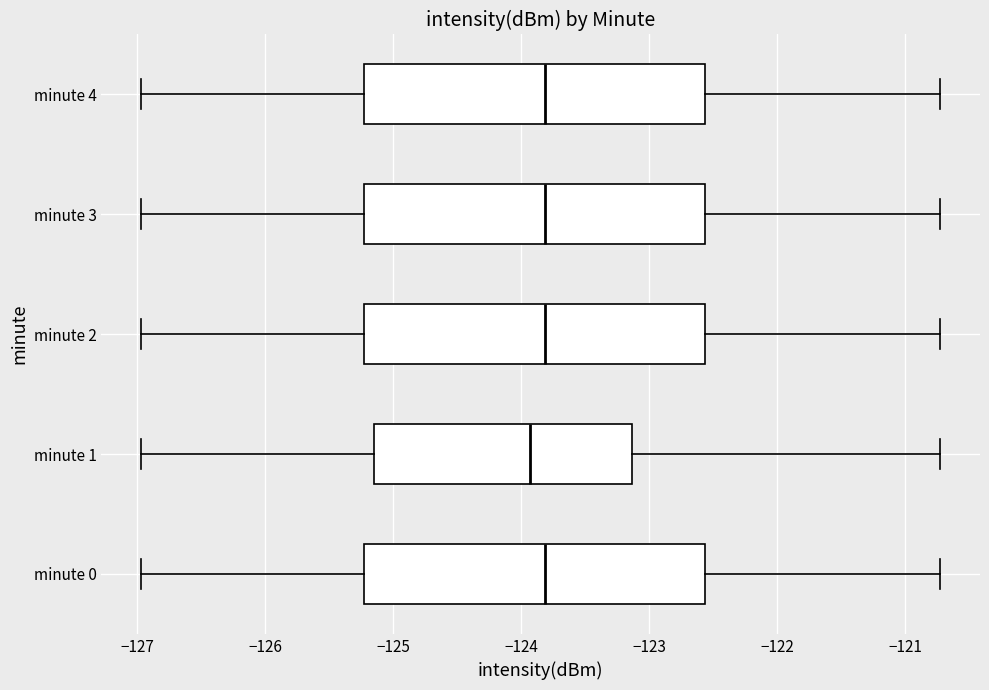

Reading bottom to top, read every box against the x-axis: the position of its median line, the range the box covers, and the ends of its whiskers. The values are not printed on the chart, so give them approximately, as read against the axis.

minute 0: median -123.8, box -125.2 to -122.6, whiskers -127.0 to -120.7
minute 1: median -123.9, box -125.1 to -123.1, whiskers -127.0 to -120.7
minute 2: median -123.8, box -125.2 to -122.6, whiskers -127.0 to -120.7
minute 3: median -123.8, box -125.2 to -122.6, whiskers -127.0 to -120.7
minute 4: median -123.8, box -125.2 to -122.6, whiskers -127.0 to -120.7